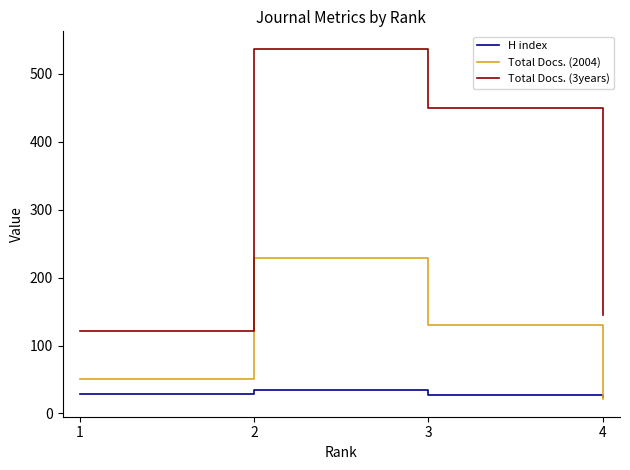

How many values in the Total Docs. (2004) series are below 130?

2